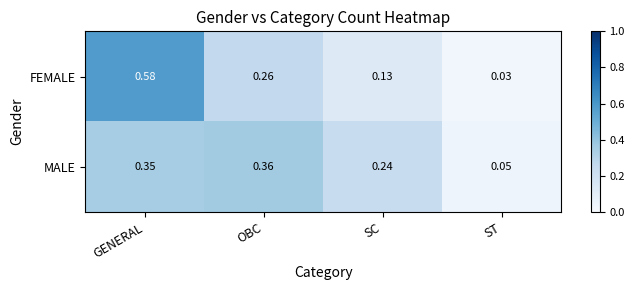

At which category is the sum across all series the highest?

GENERAL